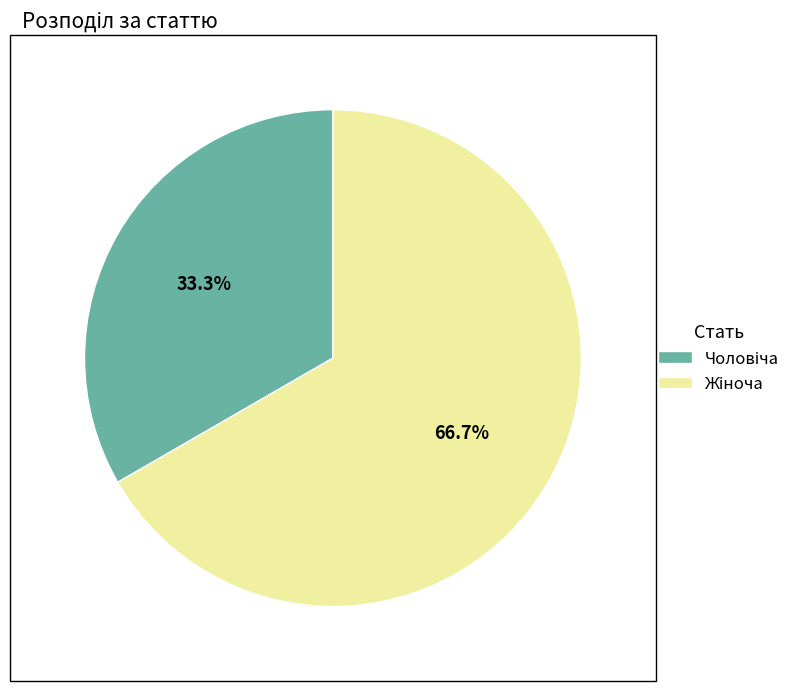

To the nearest percent, what is the difference between the largest and smallest slice percentages?

33%